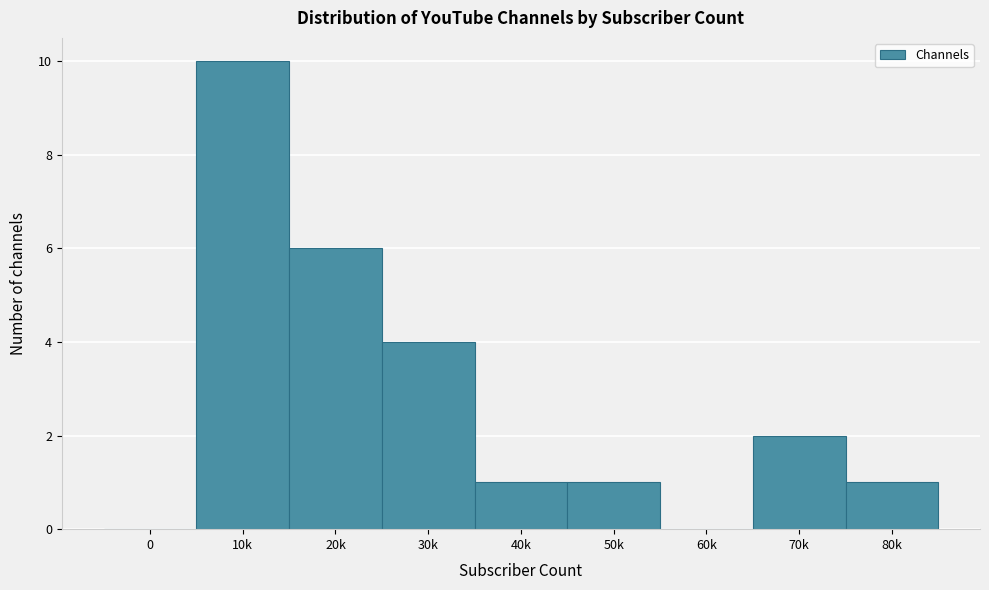

Reading left to right, extract all data points from this chart.

0=0	10k=10	20k=6	30k=4	40k=1	50k=1	60k=0	70k=2	80k=1